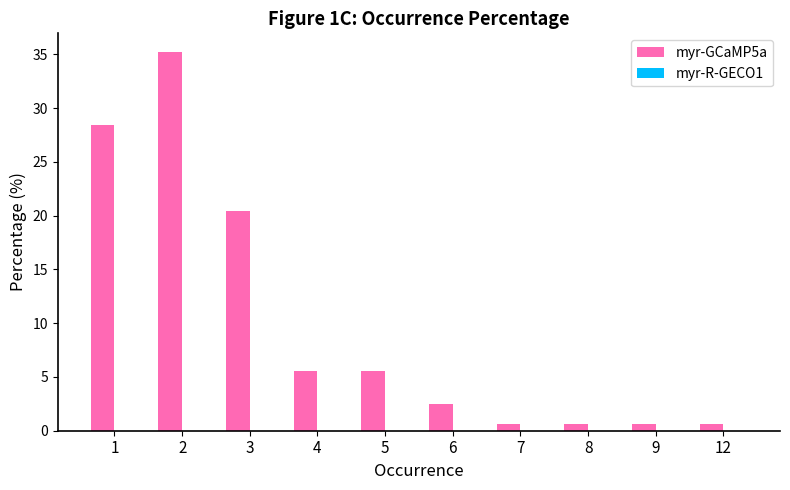

Reading left to right, extract all data points from this chart.

1=28.4	2=35.2	3=20.4	4=5.6	5=5.6	6=2.5	7=0.6	8=0.6	9=0.6	12=0.6